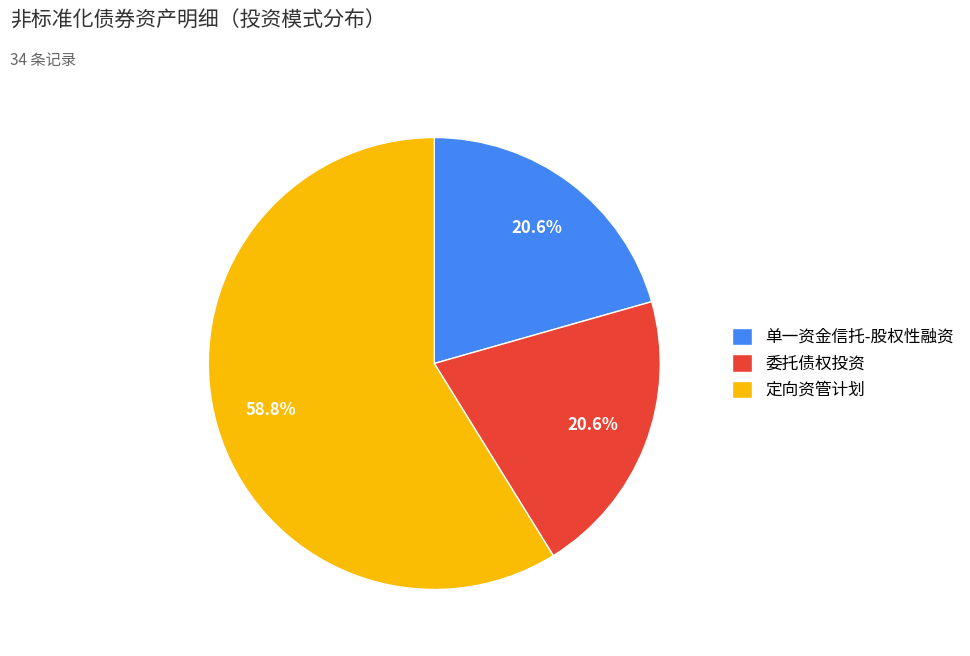

Which has a higher value, 单一资金信托-股权性融资 or 定向资管计划?

定向资管计划